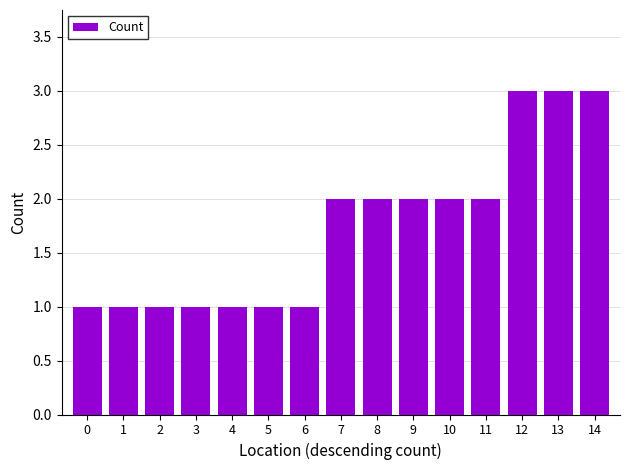

What is the value of the 6th bar from the left?

1